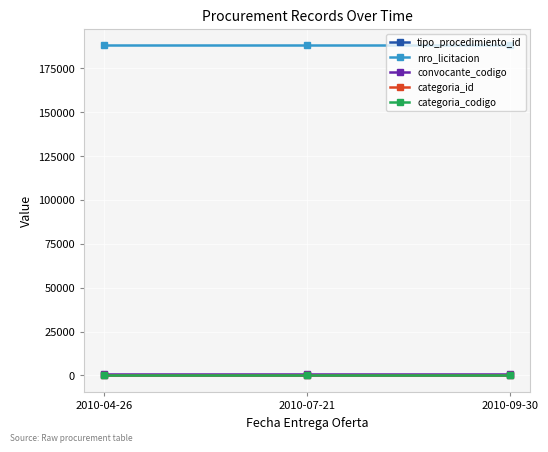

At how many categories does at least one series exceed 155438?

3